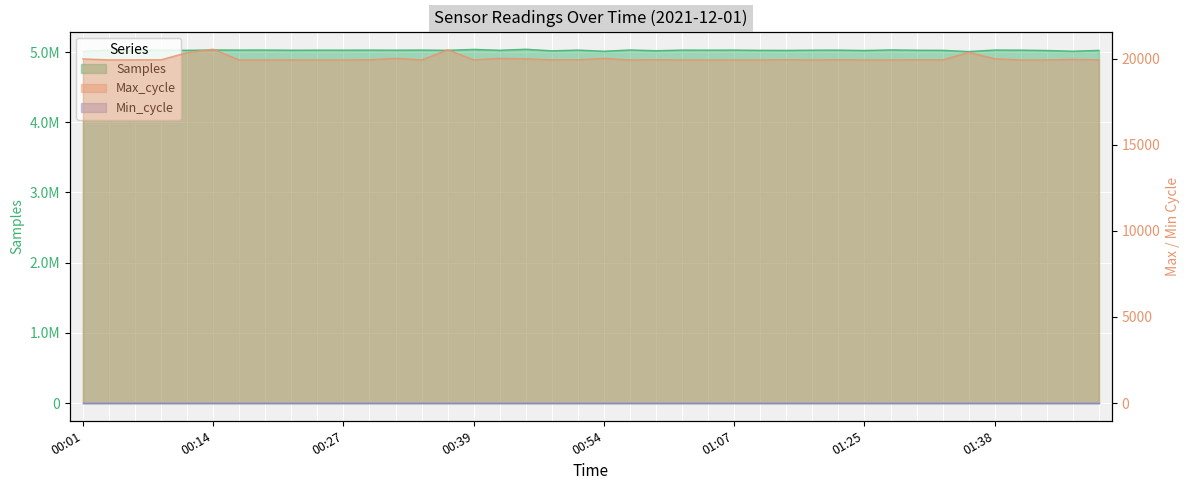

At which label does Max_cycle first exceed 19936?

00:01